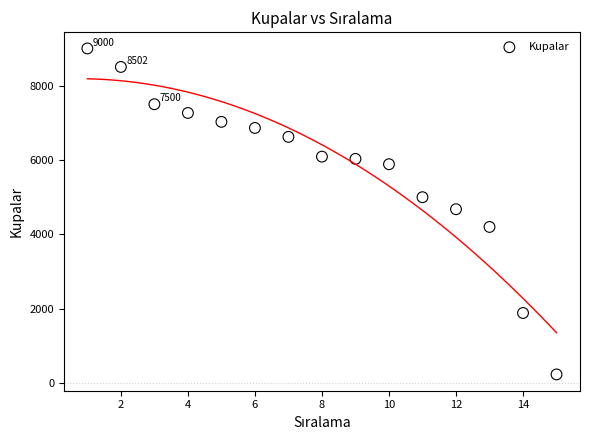

What is the range of X values (max minus min)?

14